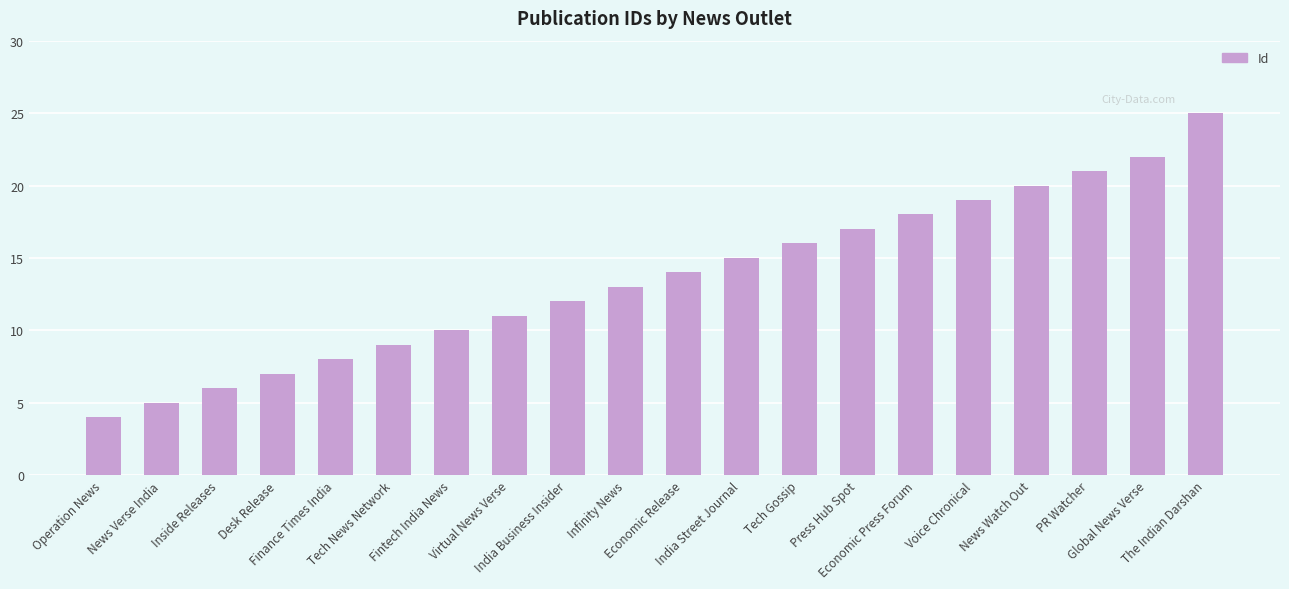

What is the label of the 8th bar from the left?

Virtual News Verse